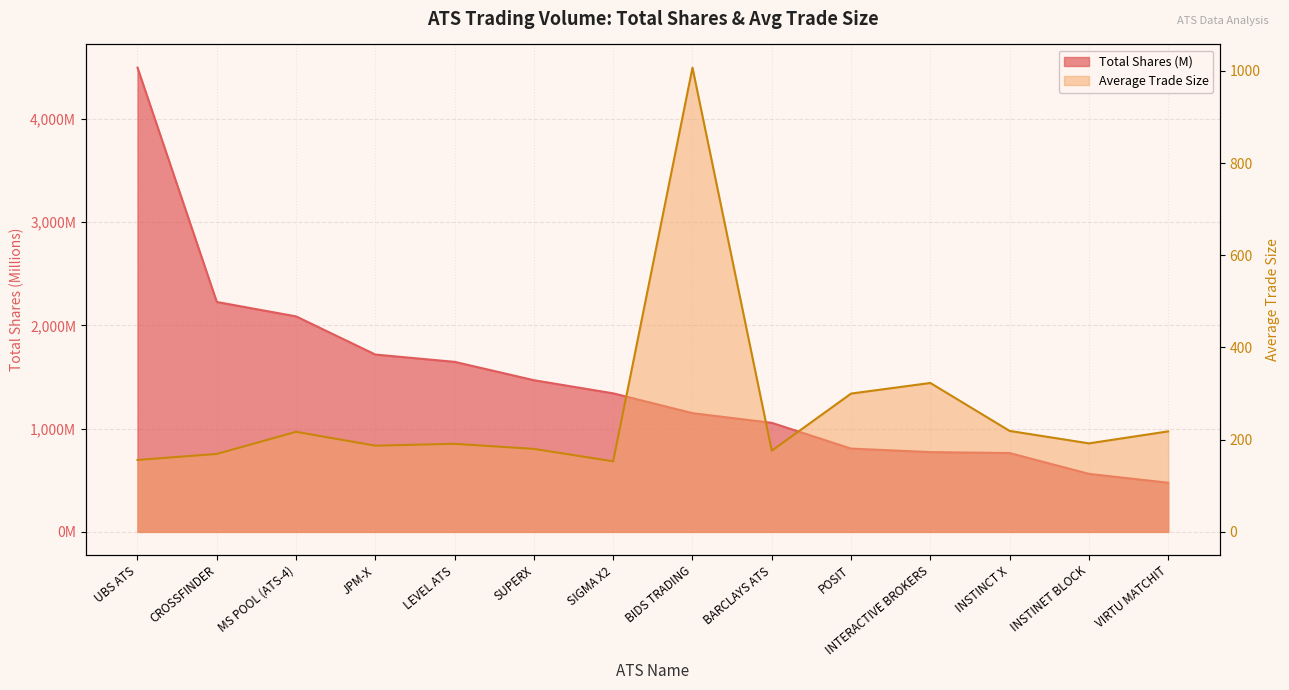

How many data points does each series have?

14